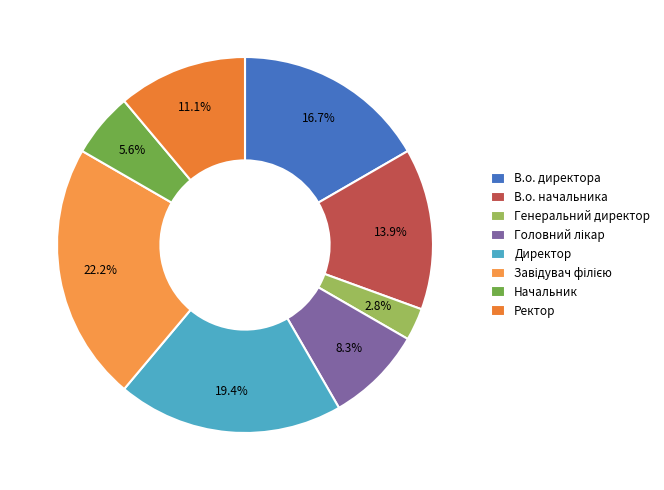

What is the largest slice in the pie chart?

Завідувач філією